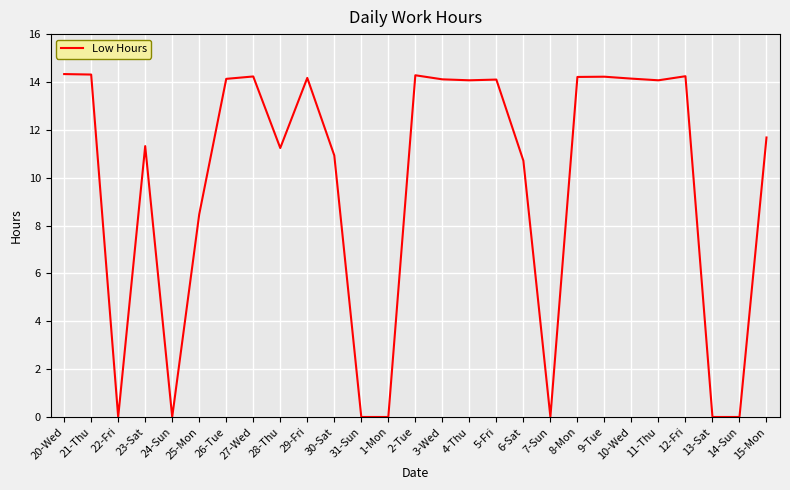

The chart shows a value of 18.9 at 5-Fri. True or false?

False